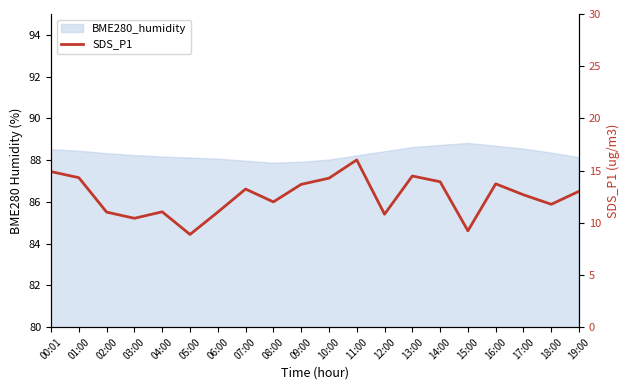

Where is the data nearest to the value 12?

08:00